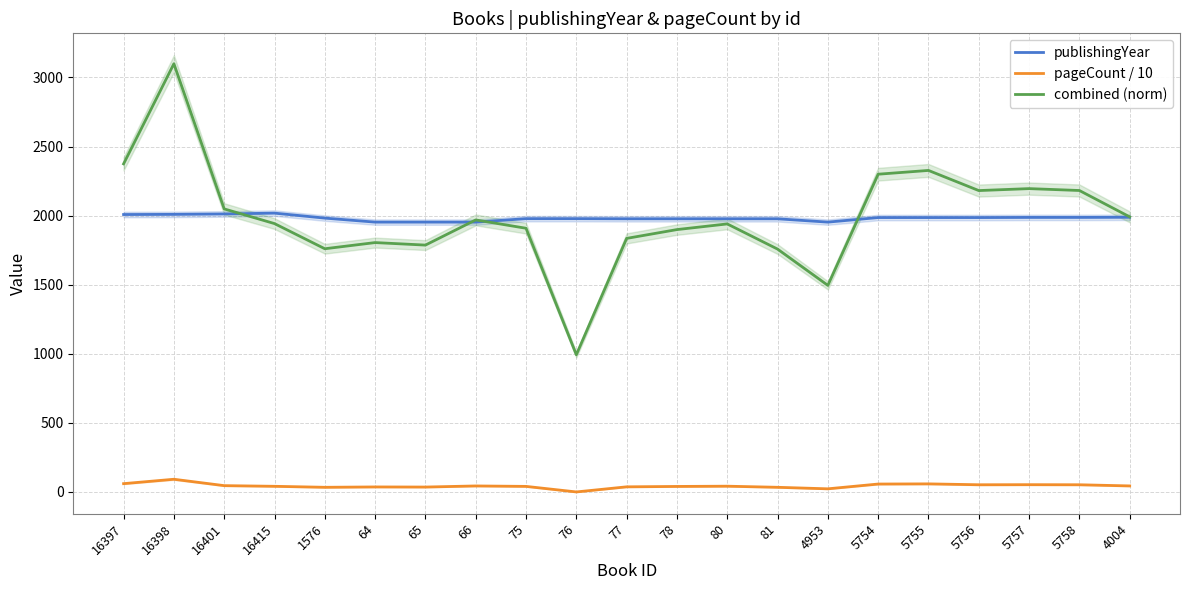

What are all the series names shown in the legend?

publishingYear, pageCount / 10, combined (norm)